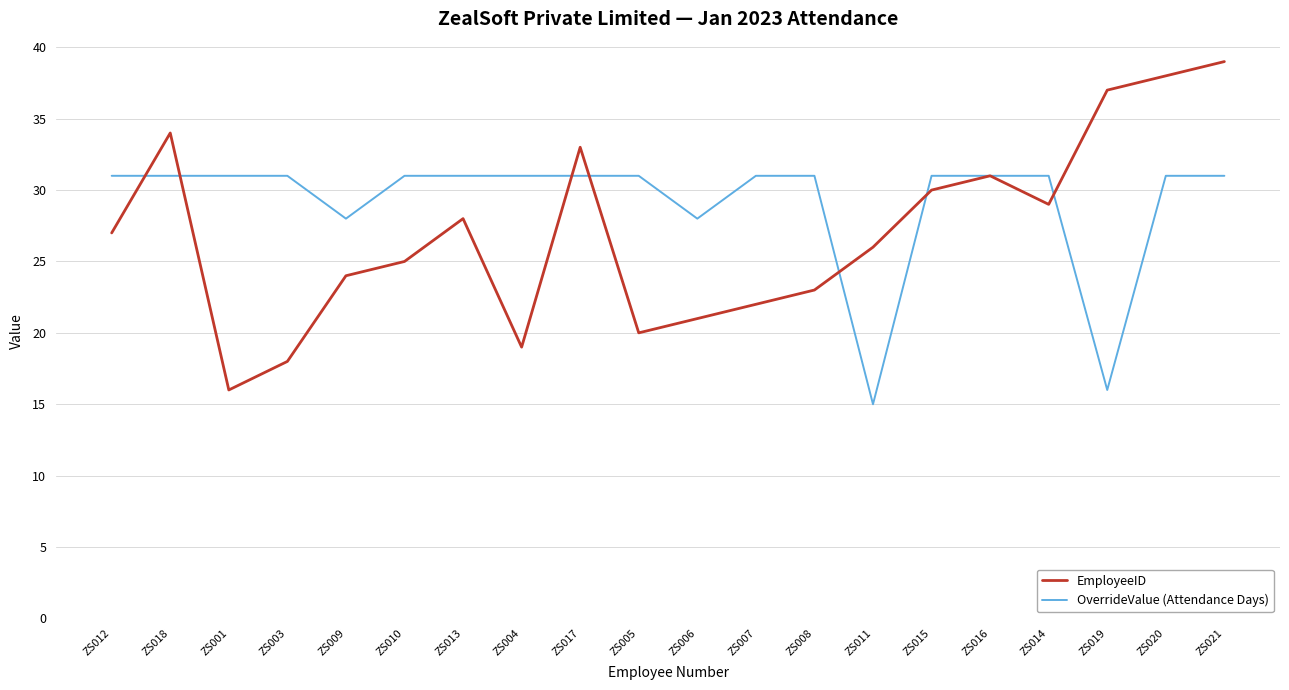

What position from the left is ZS001?

3